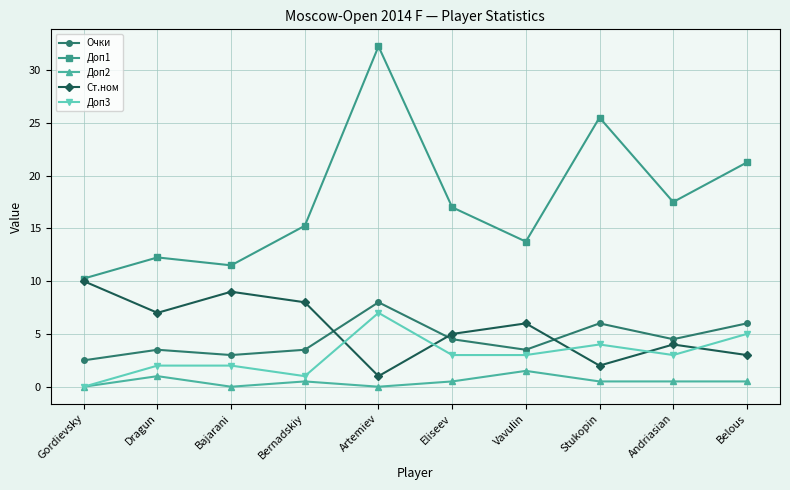

Rank the series by their maximum value, from lowest to highest.

Доп2, Доп3, Очки, Ст.ном, Доп1